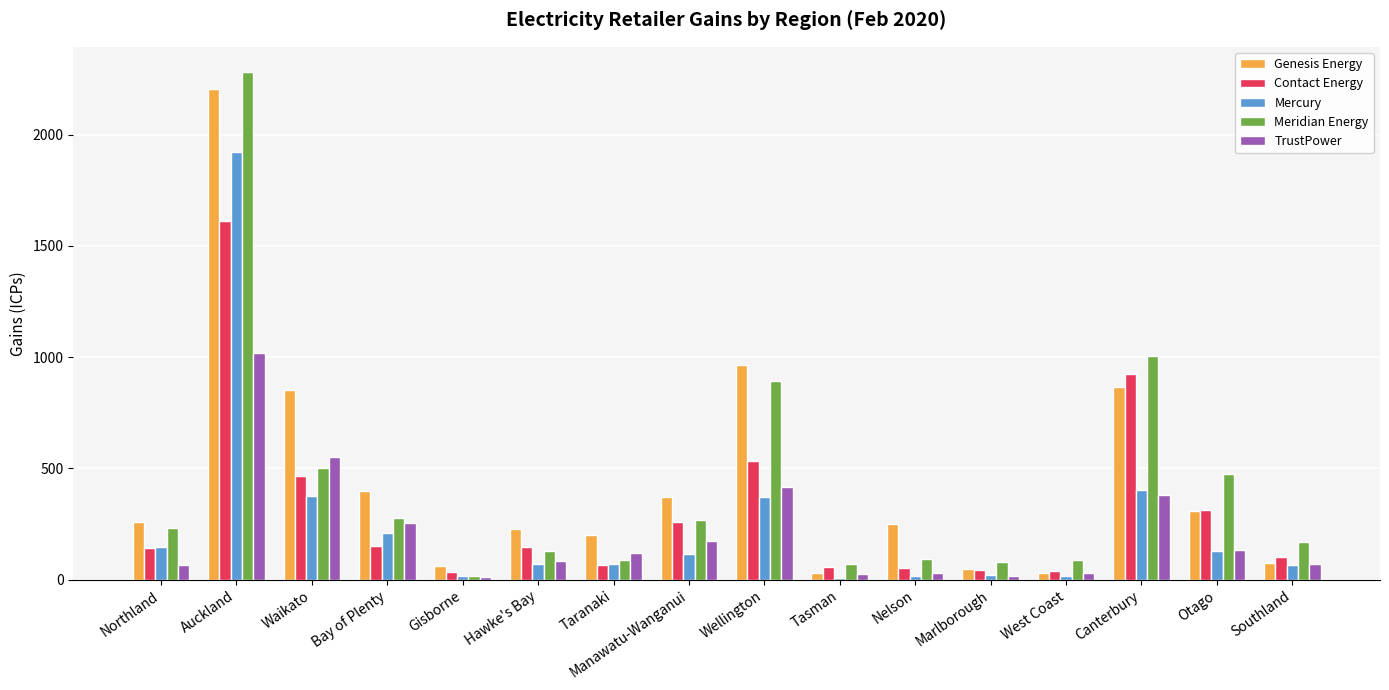

Which series has the widest spread of values?

Meridian Energy